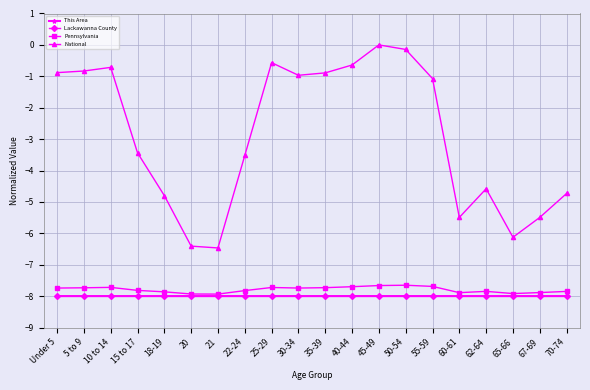

Does the chart display data point markers on the line(s)?

Yes